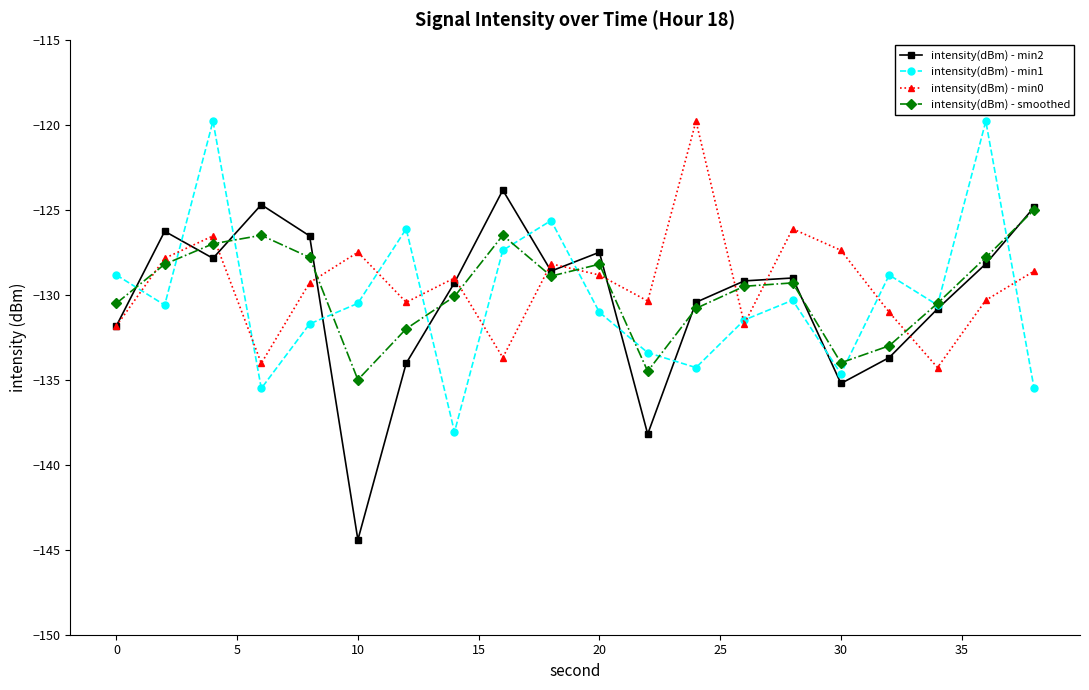

What is the highest value of the intensity(dBm) - smoothed series?

-125.0